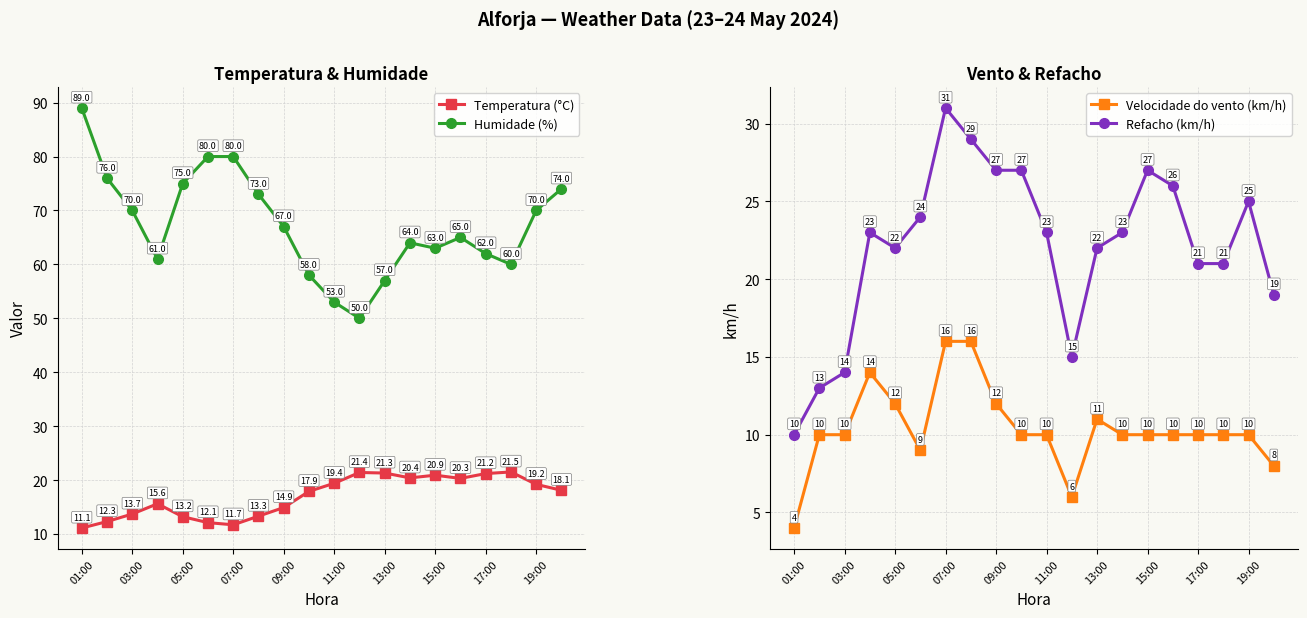

In Temperatura (°C), how many points are higher than both neighbors (excluding endpoints)?

4